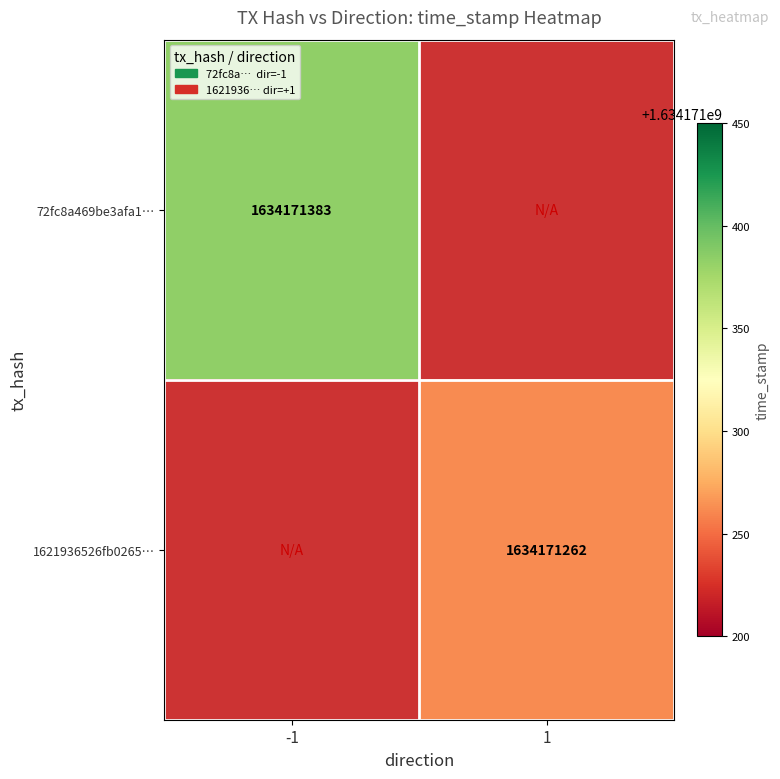

How many positive values does the 72fc8a469be3afa134600a2f719ffc2872d73e5 series have?

1